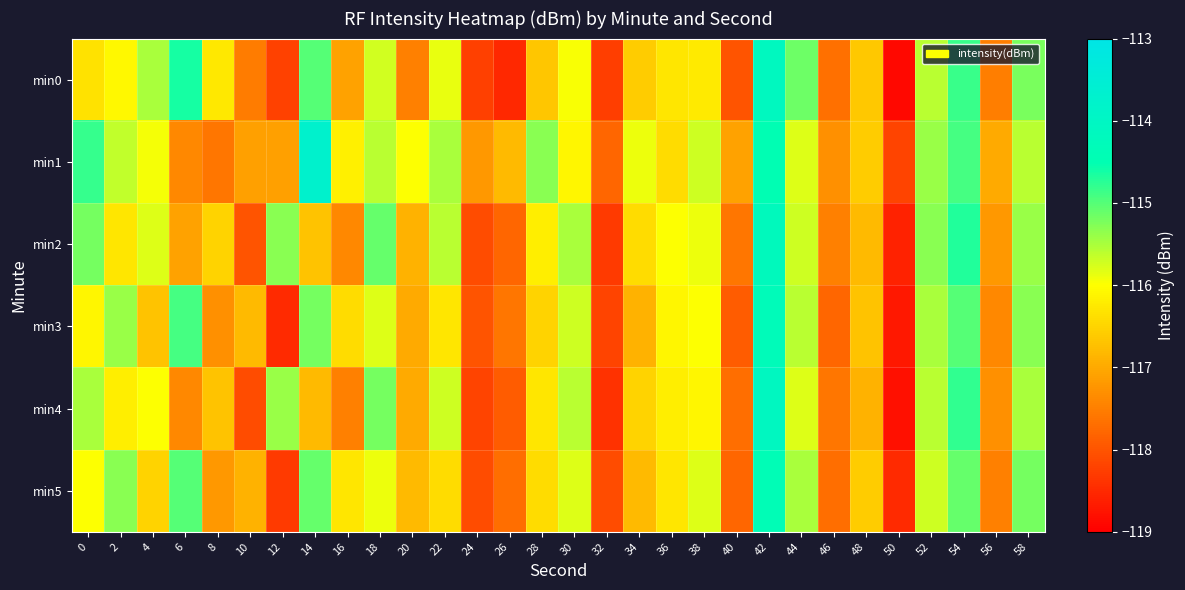

Reading left to right, extract all data points from this chart.

min0: 0=-116.3	2=-116.1	4=-115.5	6=-114.6	8=-116.3	10=-117.5	12=-118.2	14=-115.0	16=-117.1	18=-115.7	20=-117.5	22=-115.9	24=-118.2	26=-118.5	28=-116.7	30=-116.0	32=-118.3	34=-116.6	36=-116.3	38=-116.2	40=-118.0	42=-114.1	44=-115.1	46=-117.7	48=-116.6	50=-118.9	52=-115.6	54=-114.9	56=-117.5	58=-115.2
min1: 0=-114.8	2=-115.6	4=-116.0	6=-117.4	8=-117.6	10=-117.1	12=-117.1	14=-113.7	16=-116.2	18=-115.6	20=-116.0	22=-115.5	24=-117.2	26=-116.8	28=-115.3	30=-116.1	32=-117.8	34=-115.9	36=-116.4	38=-115.7	40=-117.1	42=-114.5	44=-115.8	46=-117.3	48=-116.6	50=-118.2	52=-115.4	54=-114.9	56=-117.0	58=-115.6
min2: 0=-115.2	2=-116.3	4=-115.8	6=-117.1	8=-116.5	10=-118.0	12=-115.3	14=-116.7	16=-117.4	18=-115.1	20=-116.9	22=-115.6	24=-118.1	26=-117.8	28=-116.2	30=-115.5	32=-118.3	34=-116.4	36=-116.0	38=-115.9	40=-117.6	42=-114.2	44=-115.7	46=-117.5	48=-116.8	50=-118.6	52=-115.3	54=-114.7	56=-117.2	58=-115.4
min3: 0=-116.1	2=-115.4	4=-116.7	6=-114.9	8=-117.3	10=-116.8	12=-118.5	14=-115.2	16=-116.4	18=-115.8	20=-117.0	22=-116.3	24=-118.0	26=-117.6	28=-116.5	30=-115.7	32=-118.2	34=-116.9	36=-116.1	38=-116.0	40=-117.9	42=-114.3	44=-115.6	46=-117.8	48=-116.7	50=-118.7	52=-115.5	54=-115.0	56=-117.4	58=-115.3
min4: 0=-115.5	2=-116.2	4=-116.0	6=-117.4	8=-116.7	10=-118.1	12=-115.4	14=-116.8	16=-117.5	18=-115.2	20=-117.0	22=-115.7	24=-118.2	26=-117.9	28=-116.3	30=-115.6	32=-118.4	34=-116.5	36=-116.2	38=-116.1	40=-117.7	42=-114.1	44=-115.8	46=-117.6	48=-116.9	50=-118.8	52=-115.6	54=-114.8	56=-117.3	58=-115.5
min5: 0=-116.0	2=-115.3	4=-116.5	6=-115.0	8=-117.2	10=-116.9	12=-118.3	14=-115.1	16=-116.3	18=-115.9	20=-116.8	22=-116.4	24=-118.1	26=-117.7	28=-116.4	30=-115.8	32=-118.1	34=-116.8	36=-116.3	38=-115.8	40=-117.8	42=-114.4	44=-115.5	46=-117.7	48=-116.6	50=-118.5	52=-115.7	54=-115.1	56=-117.5	58=-115.2